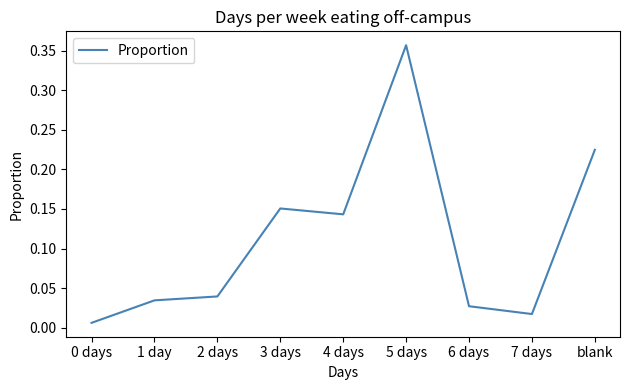

How many lines are shown in the chart?

1